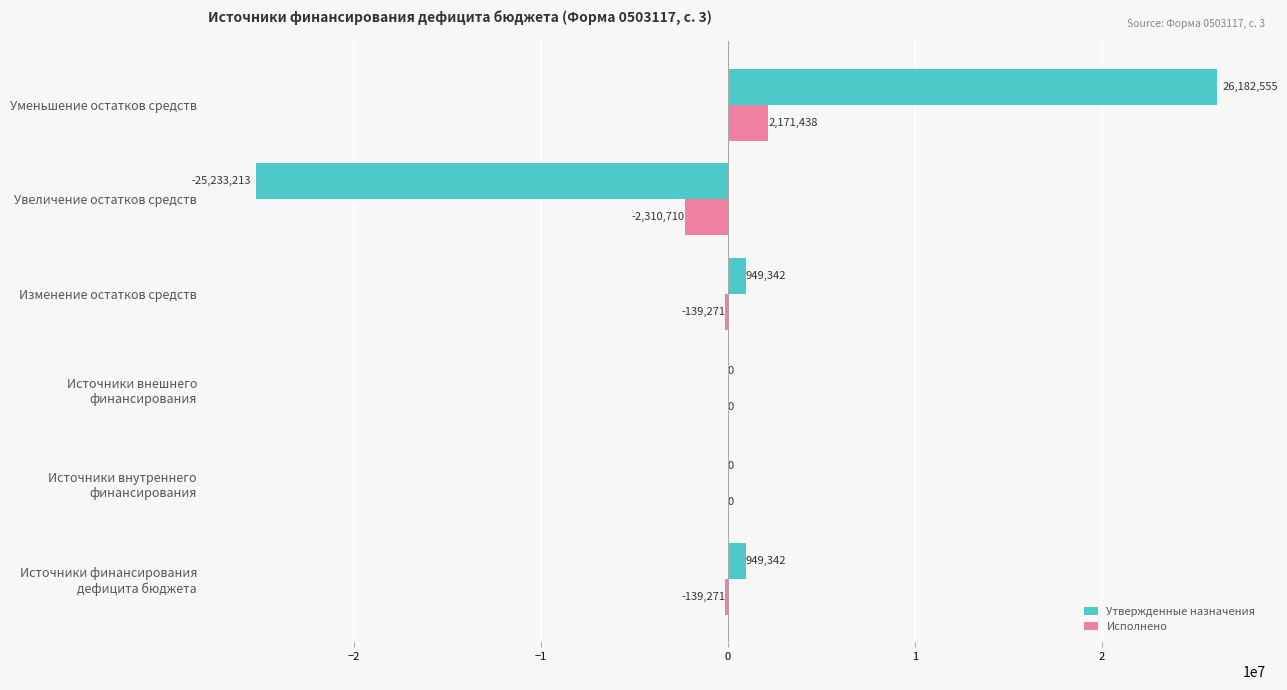

What are all the series names shown in the legend?

Утвержденные назначения, Исполнено